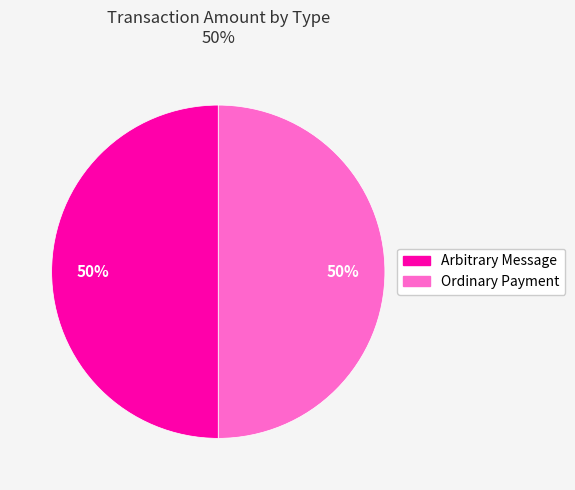

To the nearest percent, what is the combined percentage of Ordinary Payment and Arbitrary Message?

100%